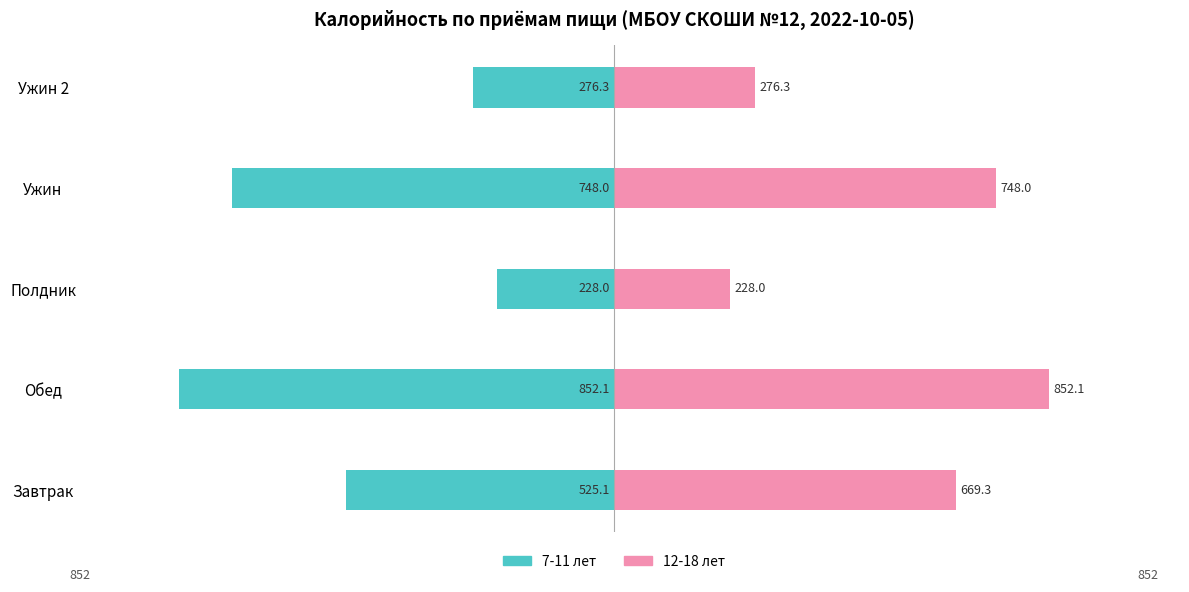

List the series in order of their overall mean, lowest first.

7-11 лет, 12-18 лет